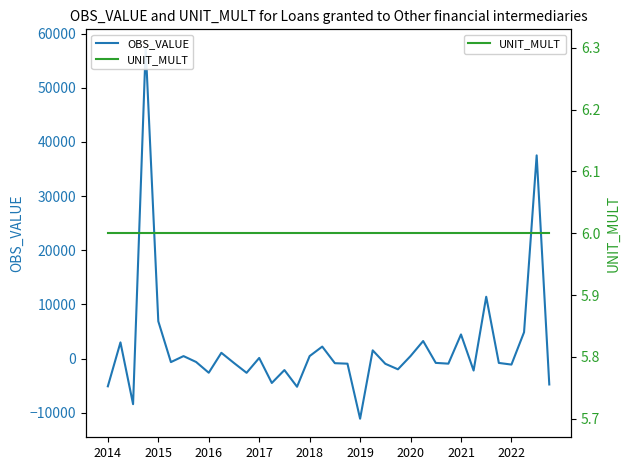

Which series has the widest spread of values?

OBS_VALUE